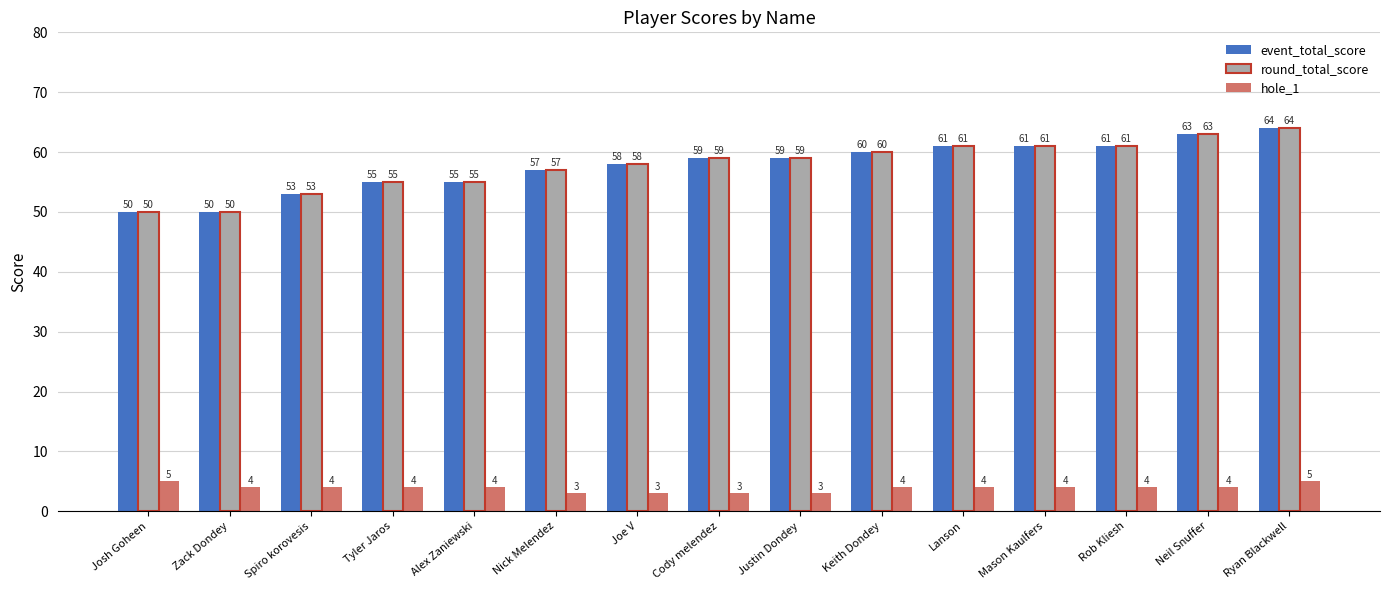

What is the lowest value of the hole_1 series?

3